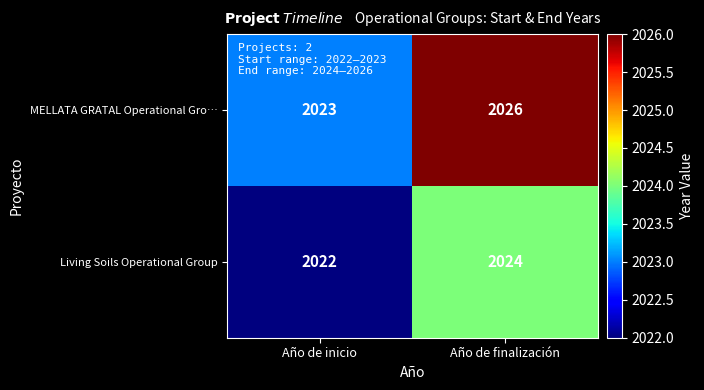

What is the approximate value of MELLATA GRATAL Operational Gro… at Año de finalización?

2026